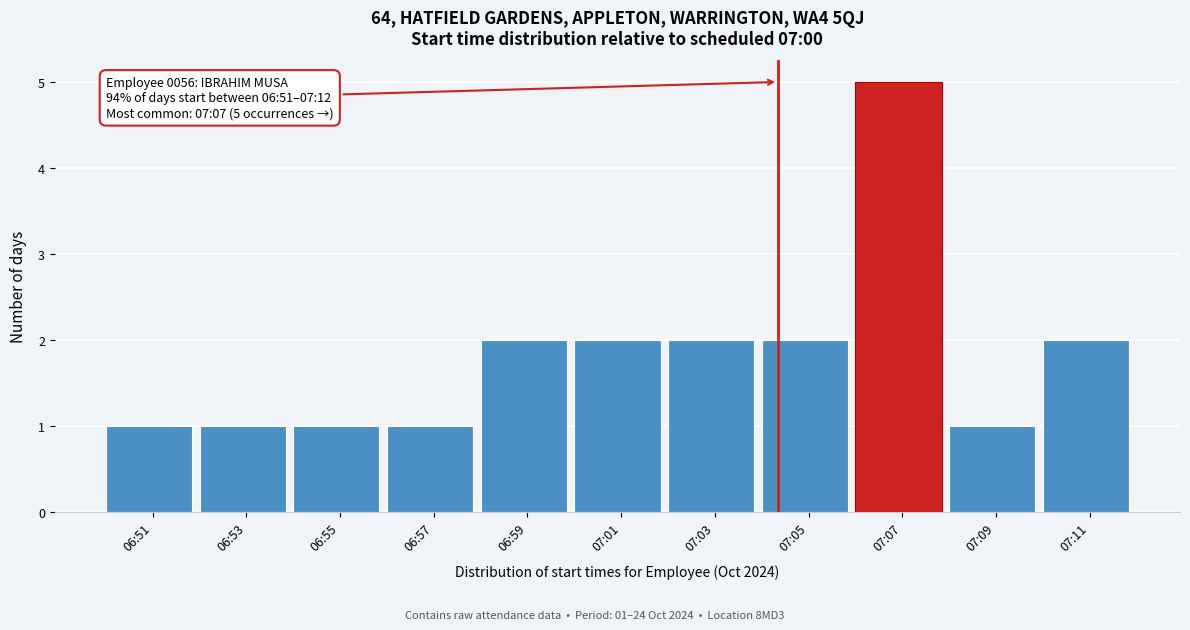

Reading right to left, transcribe all the data shown in this chart.

2	1	5	2	2	2	2	1	1	1	1